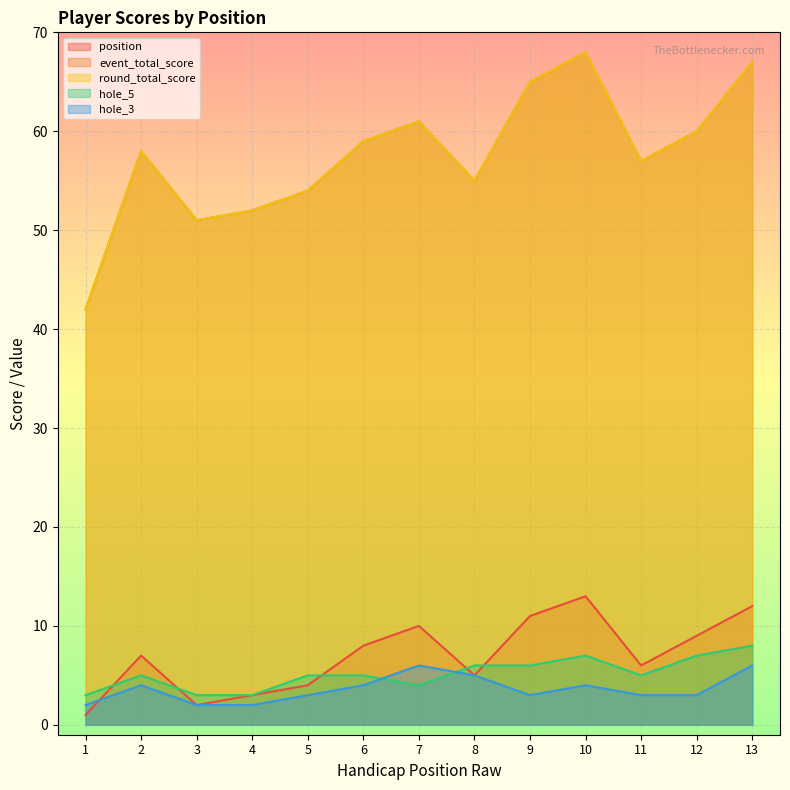

What is the difference between the highest and lowest values at 11?

54